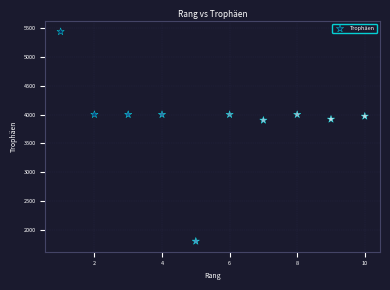

What is the range of X values (max minus min)?

9